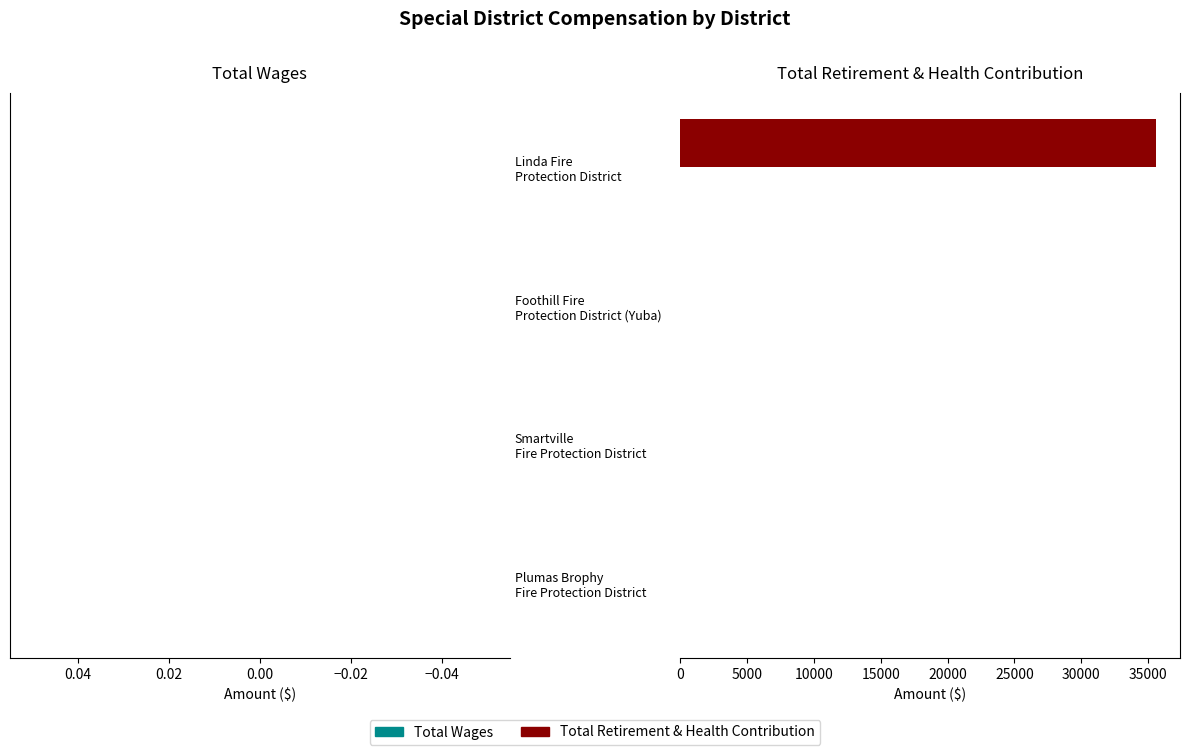

What is the greatest value displayed?

35601